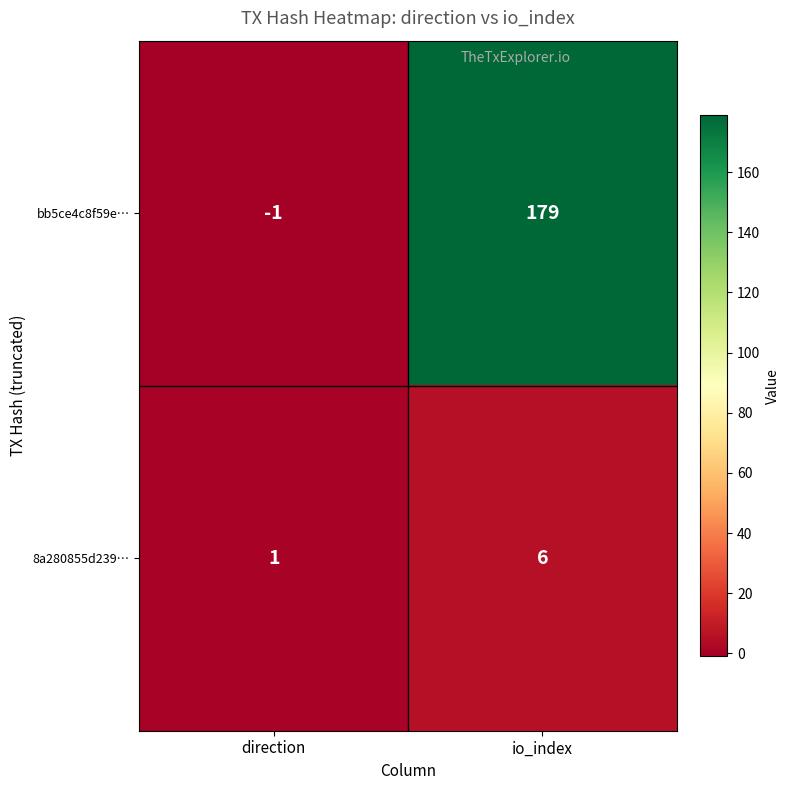

True or false: 8a280855d239… has a value of 4 at io_index.

False